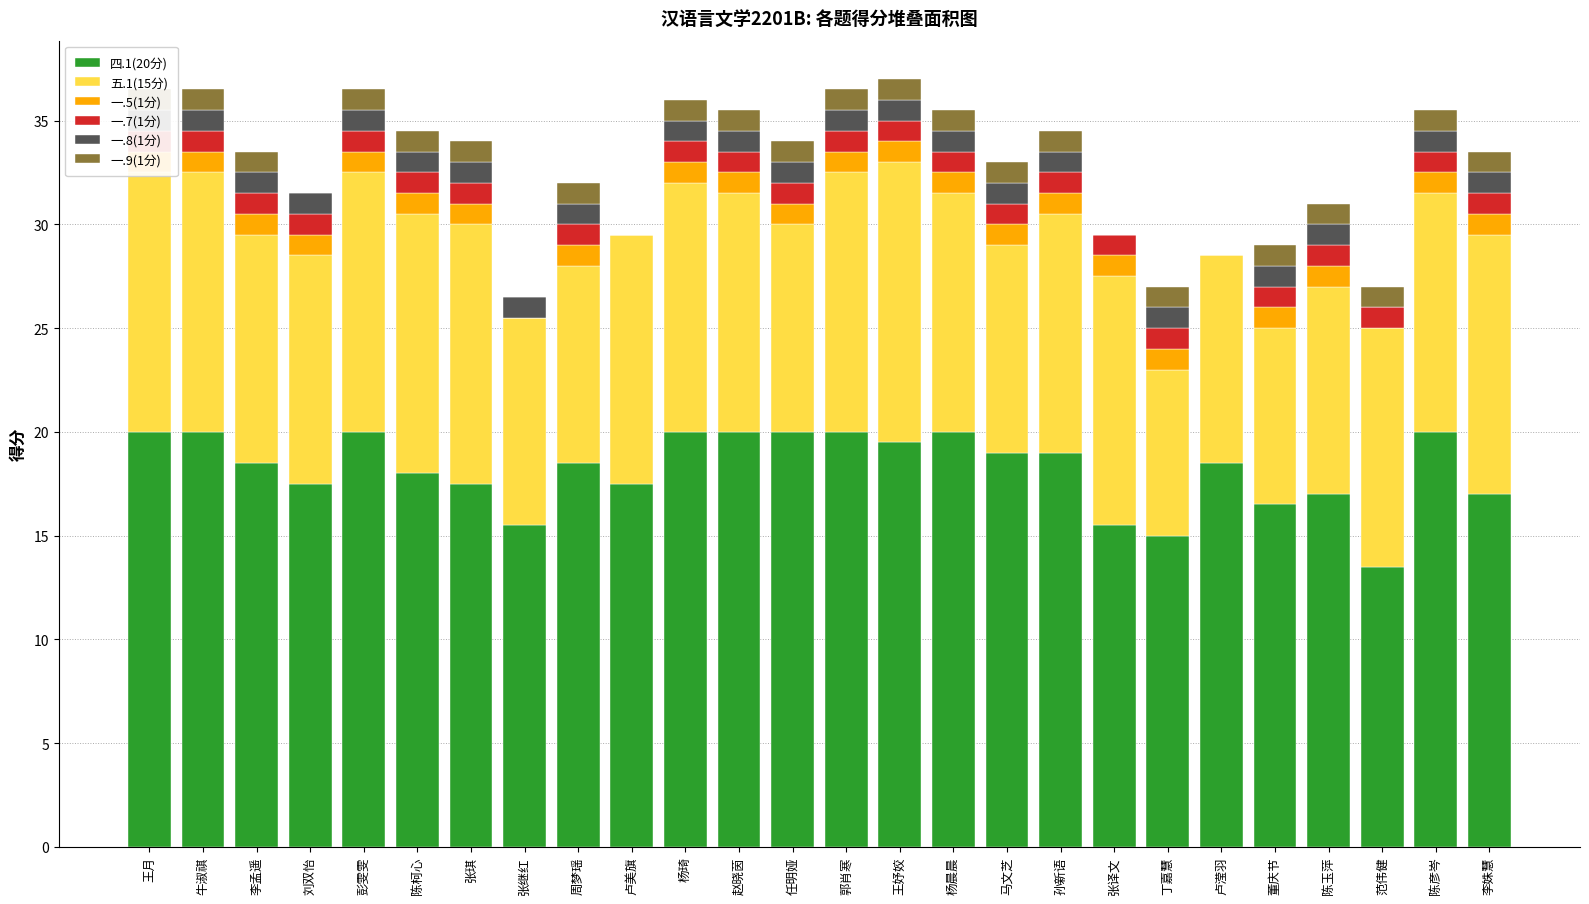

At which label does 四.1(20分) reach its minimum?

范伟健